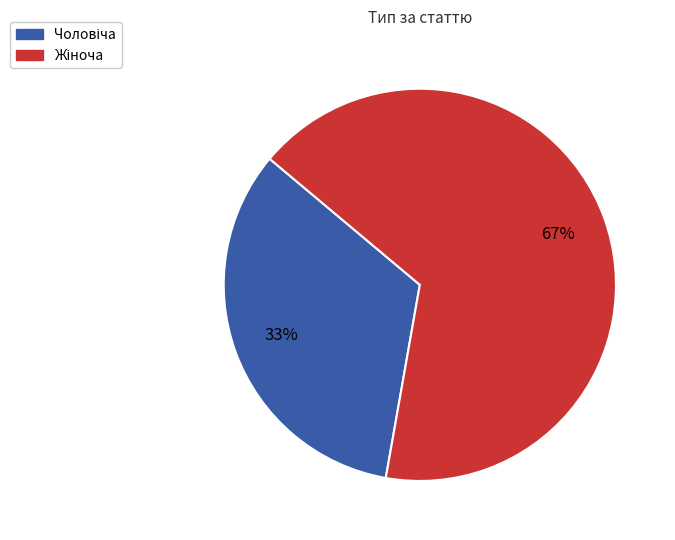

To the nearest percent, what is the average slice percentage?

50%